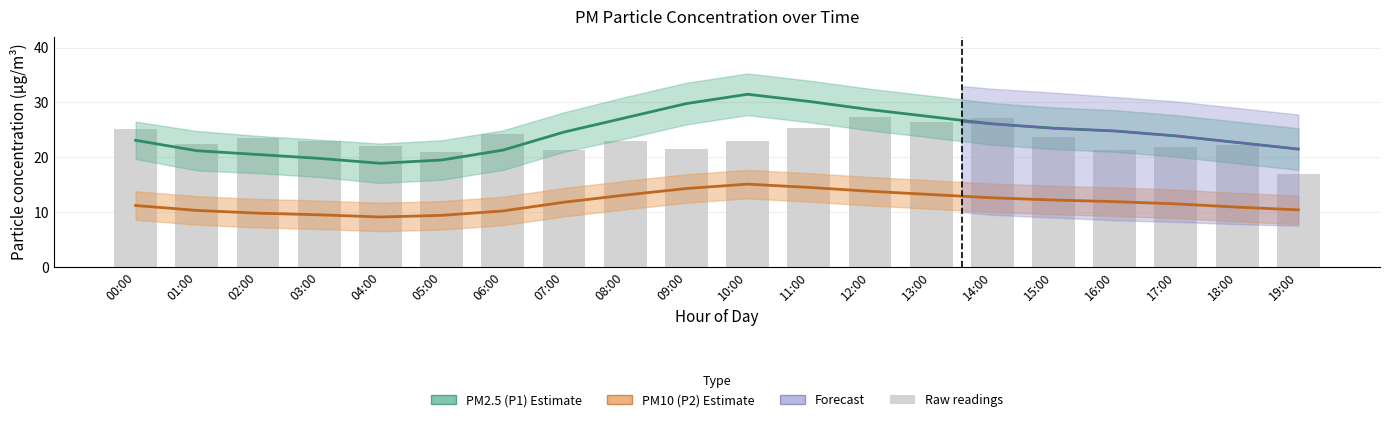

List the labels in order of PM10 (P2) estimate value, smallest first.

04:00, 05:00, 03:00, 02:00, 06:00, 01:00, 19:00, 18:00, 00:00, 17:00, 07:00, 16:00, 15:00, 14:00, 08:00, 13:00, 12:00, 09:00, 11:00, 10:00